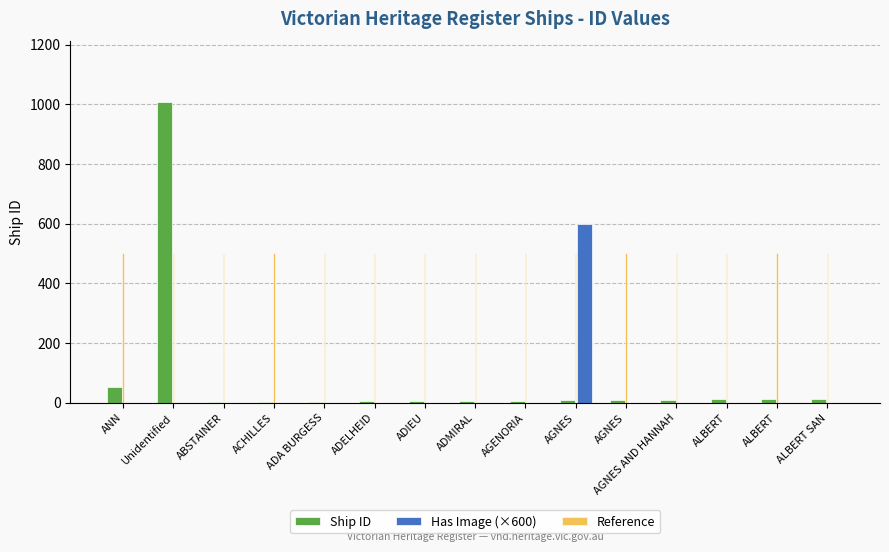

At which label is Ship ID closest to 505?

ANN